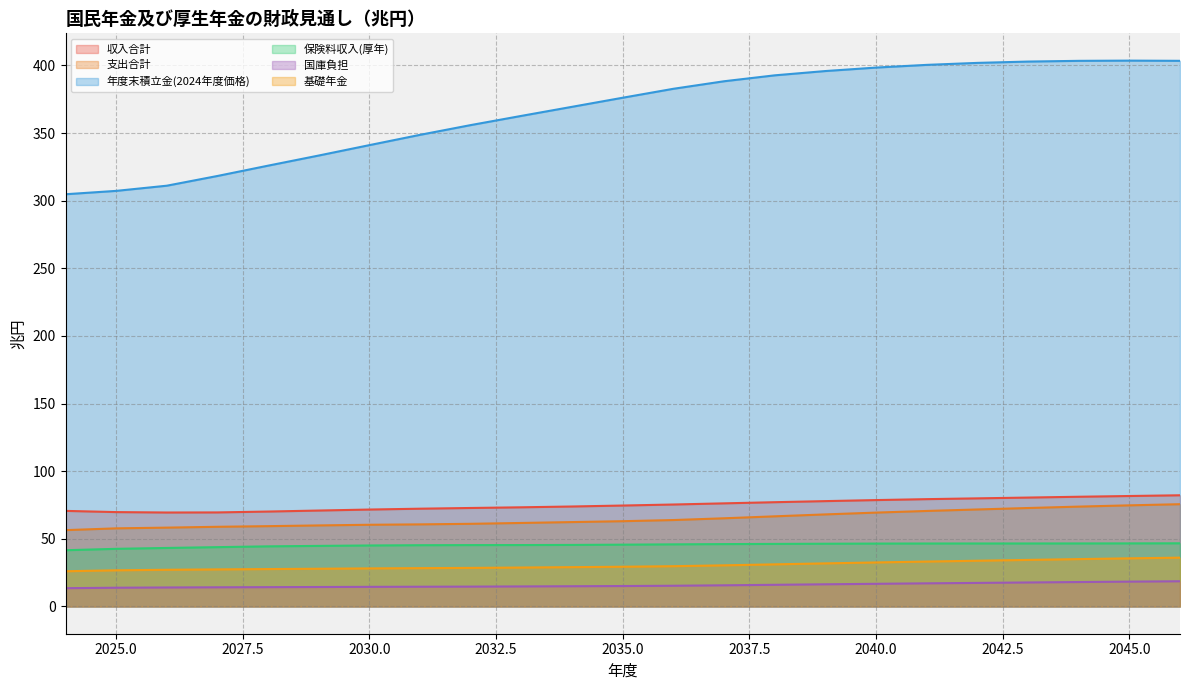

What is the difference between the 収入合計 values at 2031 and 2046?

9.9